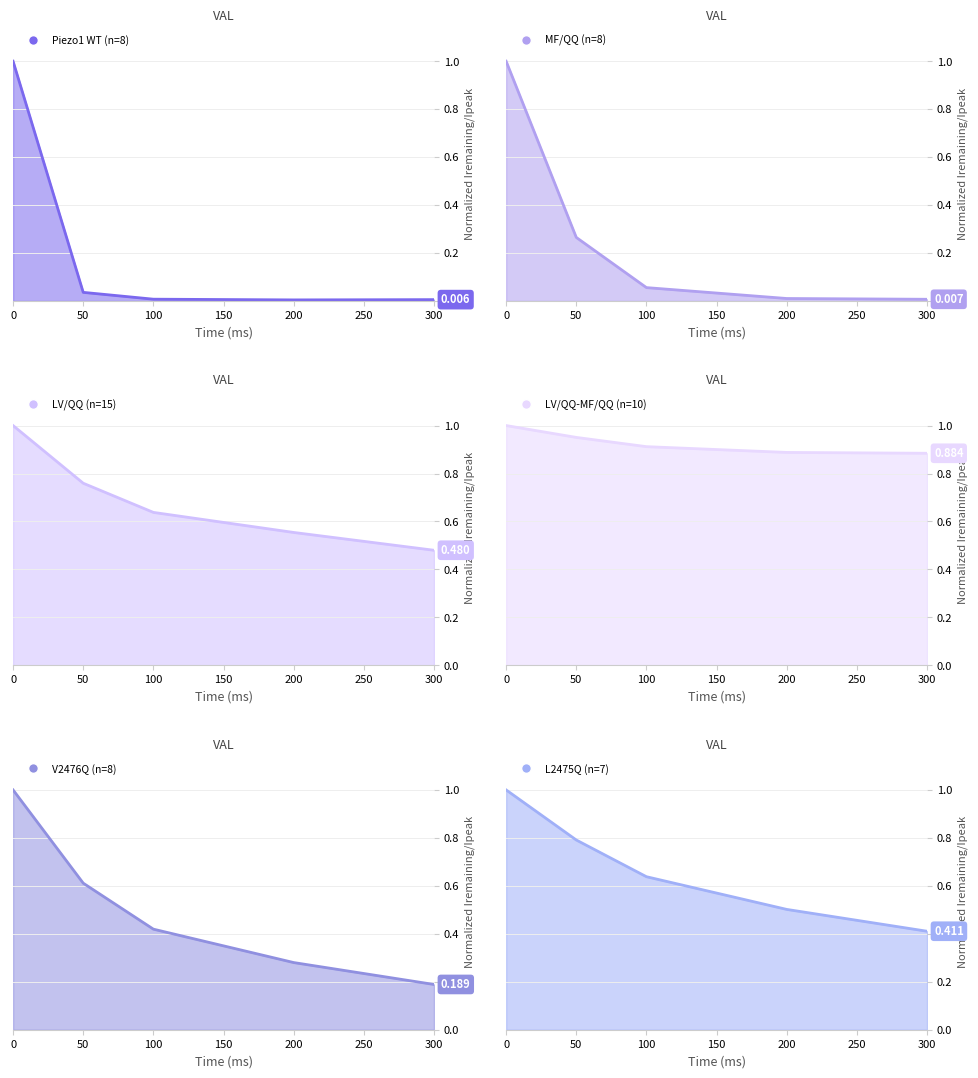

What is the difference between the maximum and minimum values in the LV/QQ (n=15) series?

0.5